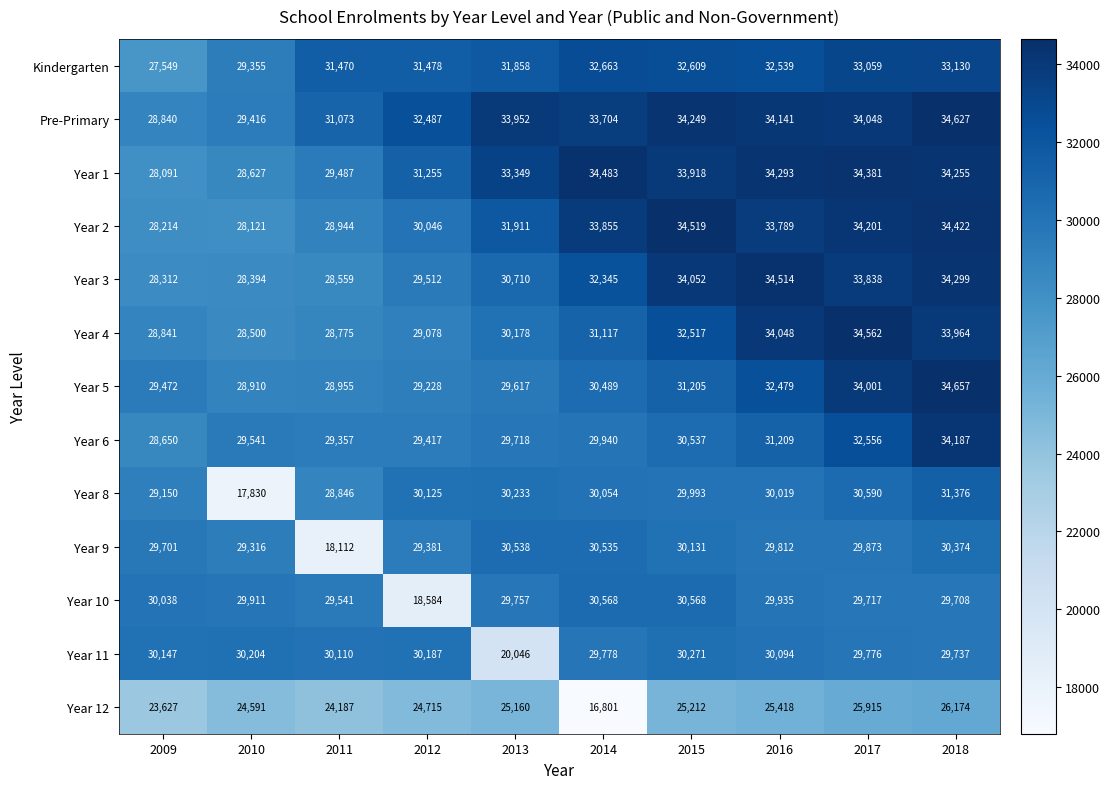

At which category is the sum across all series the highest?

2018